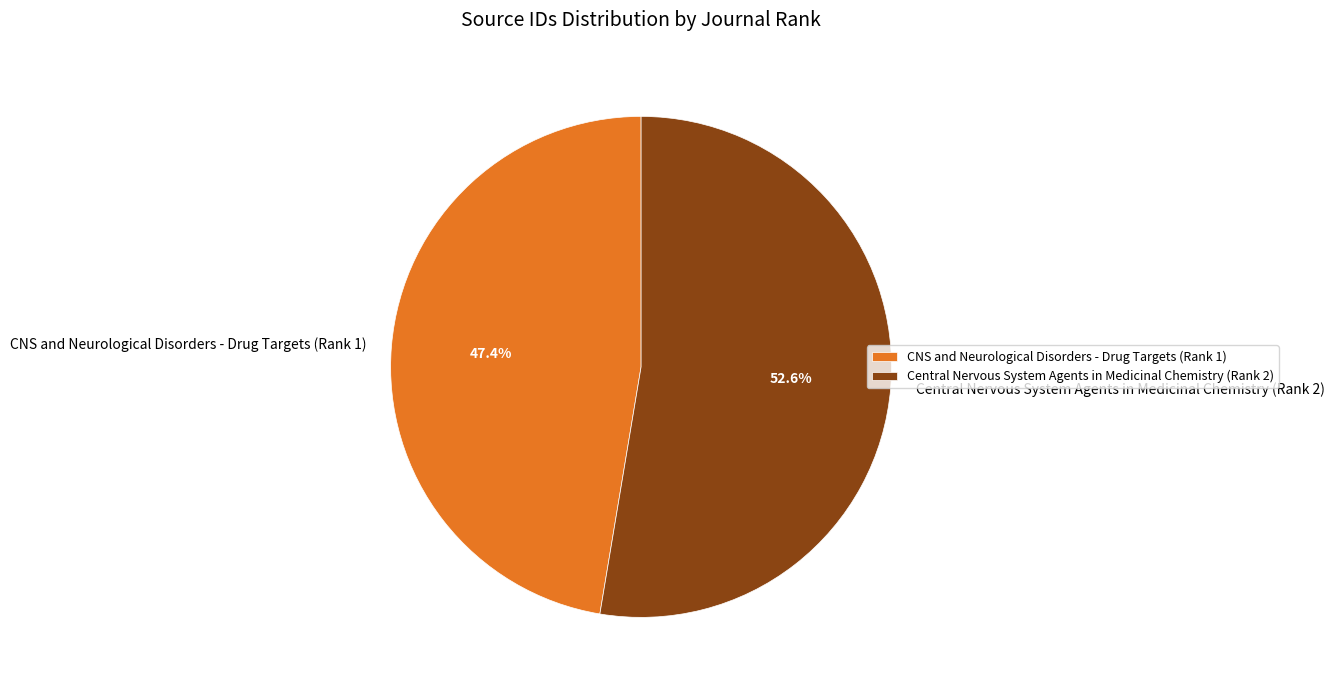

Rank the categories by value from lowest to highest.

CNS and Neurological Disorders - Drug Targets (Rank 1), Central Nervous System Agents in Medicinal Chemistry (Rank 2)